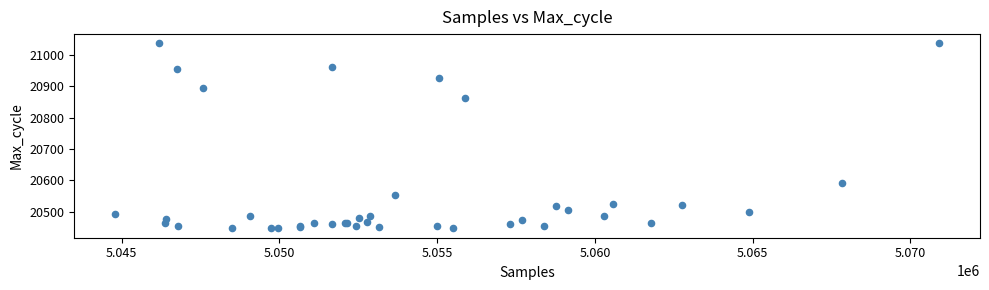

What Y value in the scatter plot is closest to 20742?

20864